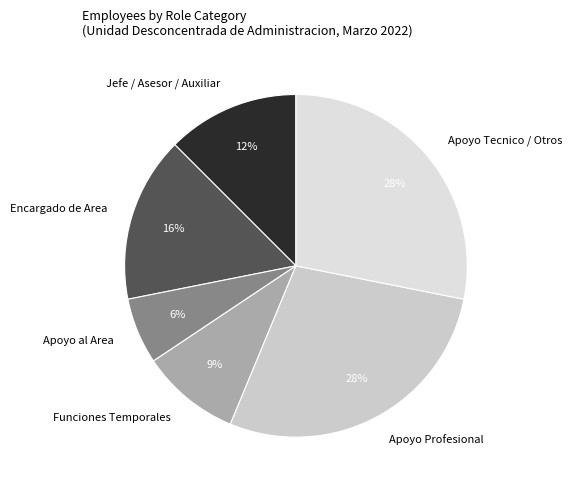

Which category has the smallest portion of the pie?

Apoyo al Area